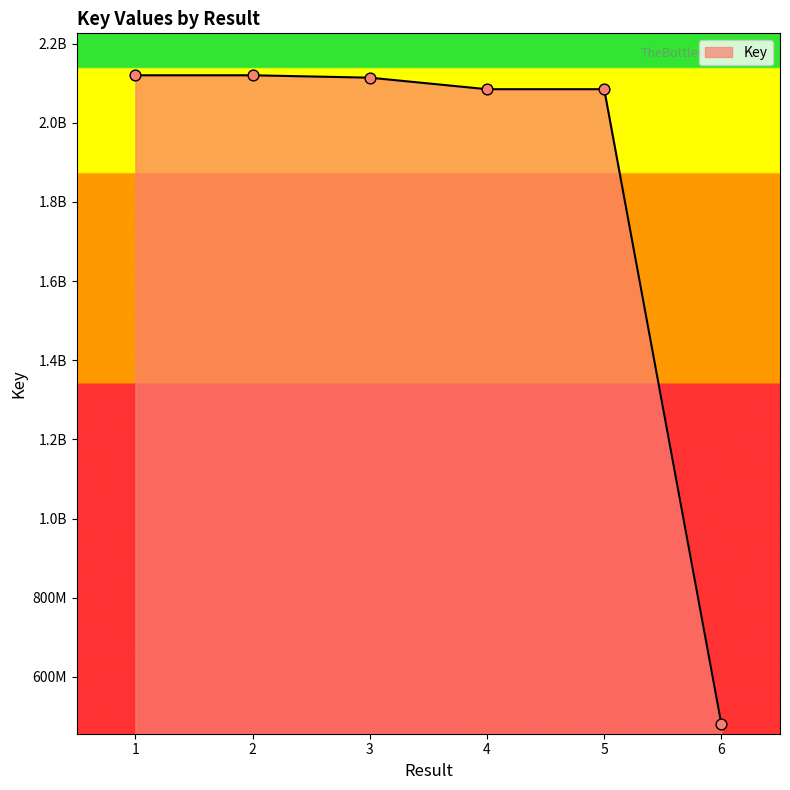

Is this an area chart (filled region under the line)?

Yes